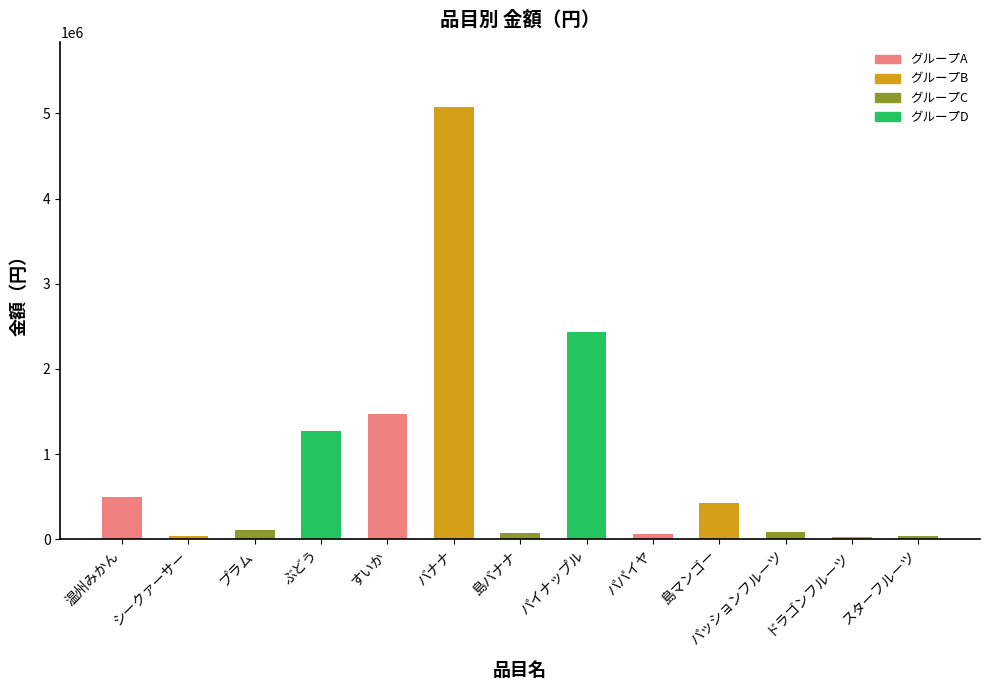

What is the difference between the maximum and minimum values?

5048950